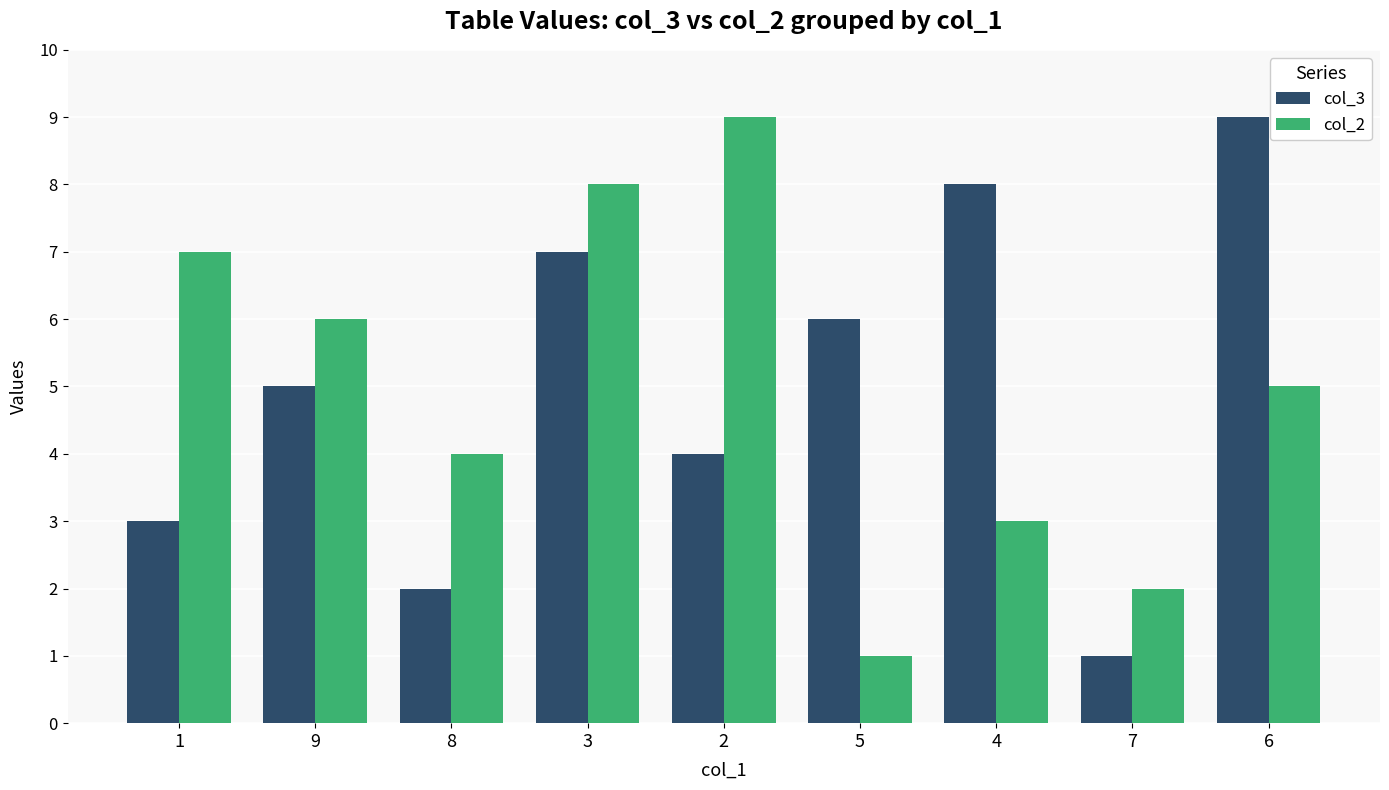

What is the average value of the col_2 series?

5